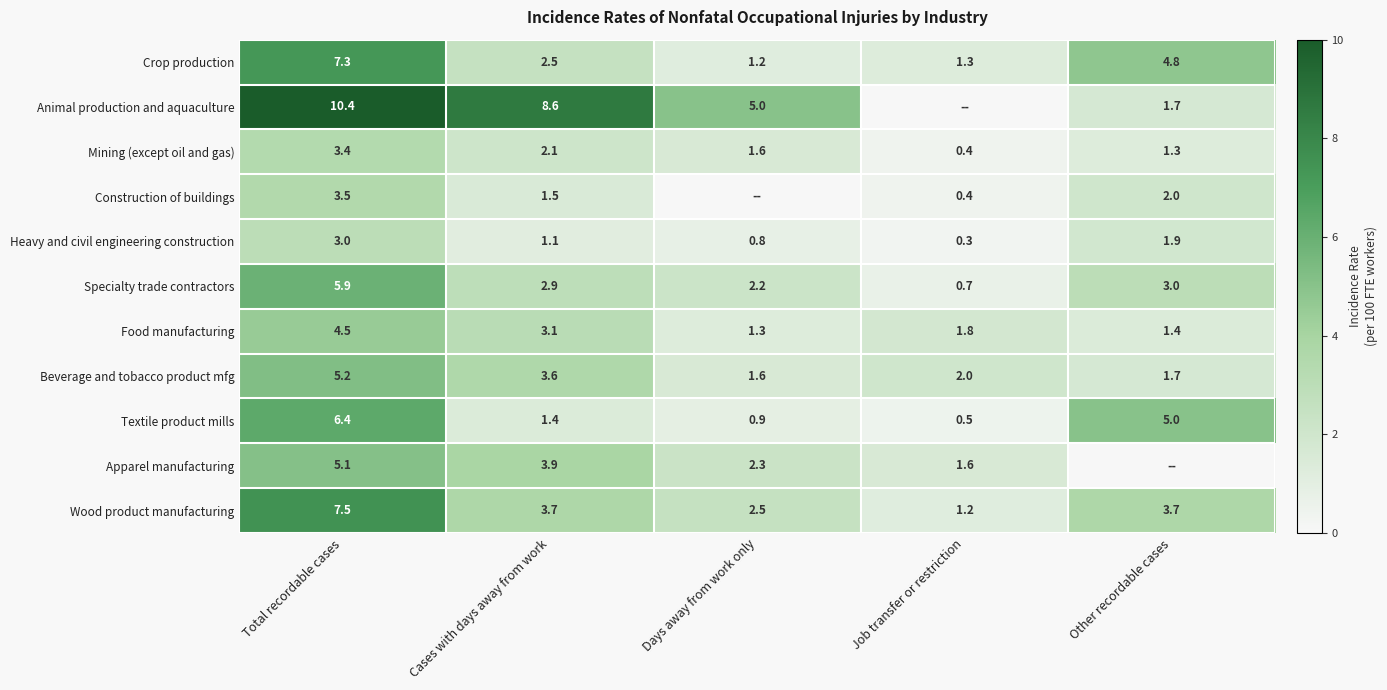

List the series in order of their peak value, highest first.

Animal production and aquaculture, Wood product manufacturing, Crop production, Textile product mills, Specialty trade contractors, Beverage and tobacco product mfg, Apparel manufacturing, Food manufacturing, Construction of buildings, Mining (except oil and gas), Heavy and civil engineering construction